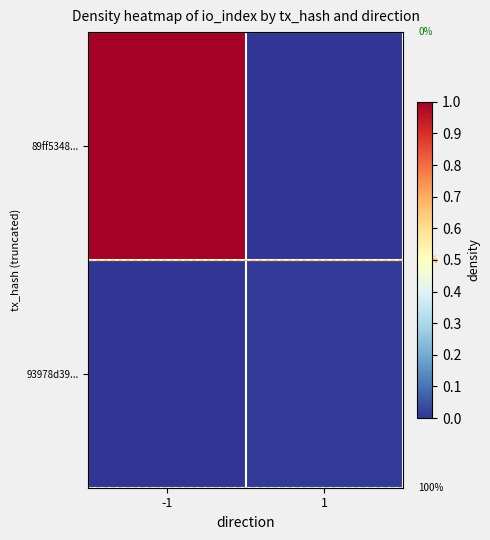

How many categories are shown in the chart?

2